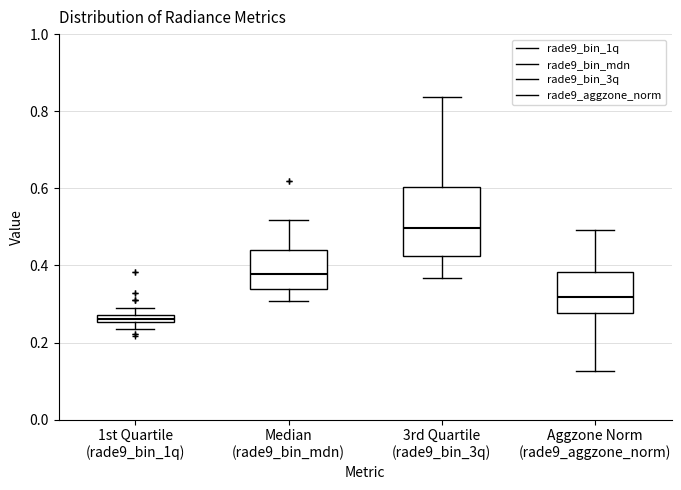

Which box is the tallest, from its lower edge to its upper edge?

3rd Quartile (rade9_bin_3q)